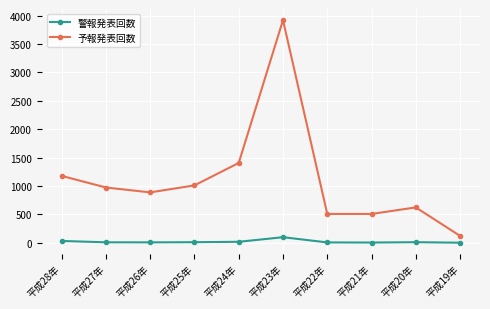

What is the difference between the 予報発表回数 values at 平成27年 and 平成22年?

466